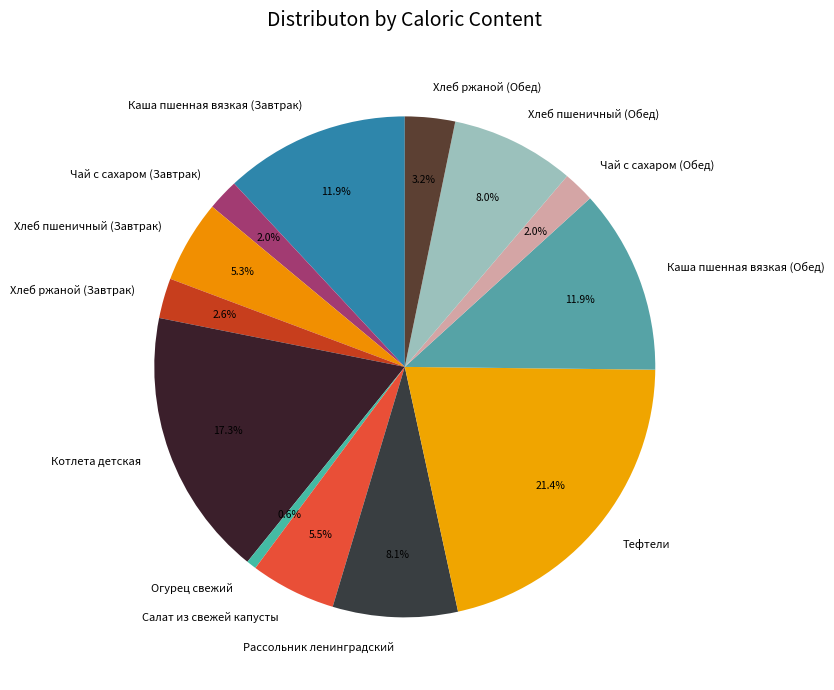

Does Тефтели represent more than half of the total?

No